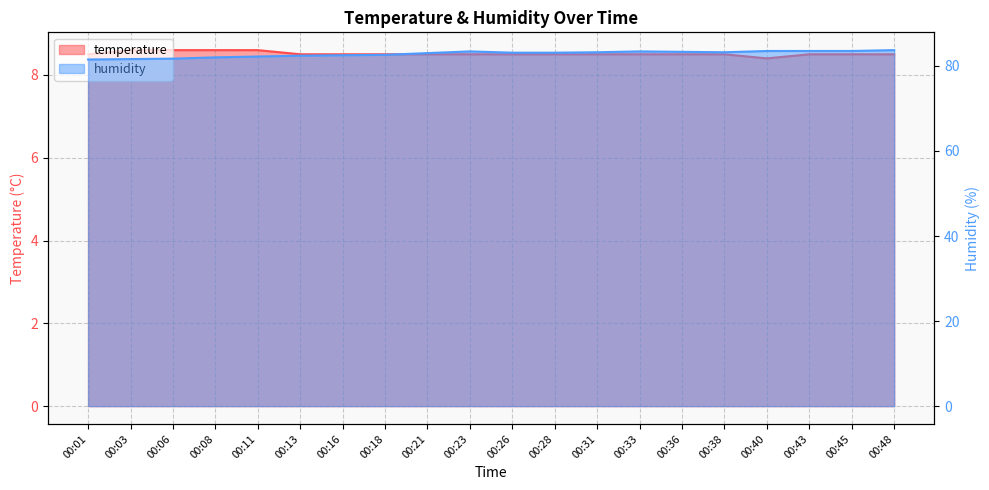

Read the temperature value at 00:18.

8.5